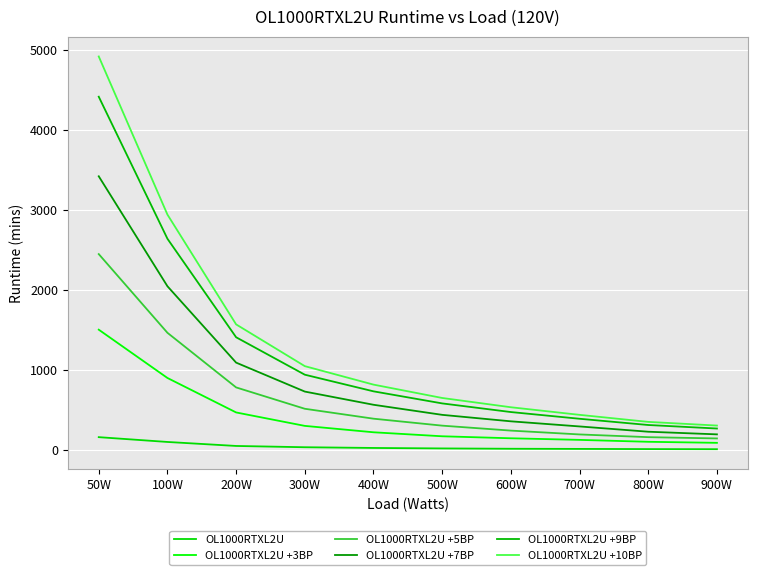

What is the label of the 6th point from the left?

500W